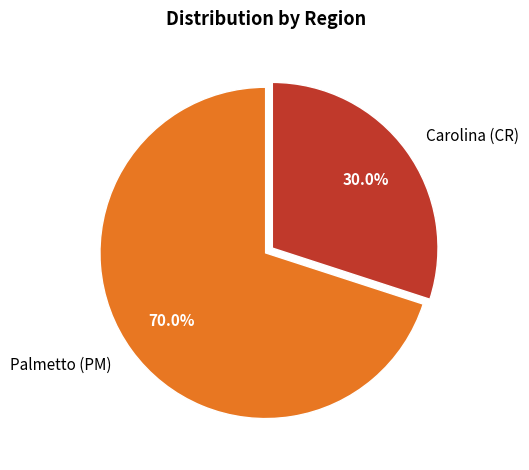

To the nearest percent, what portion does Carolina (CR) represent?

30%